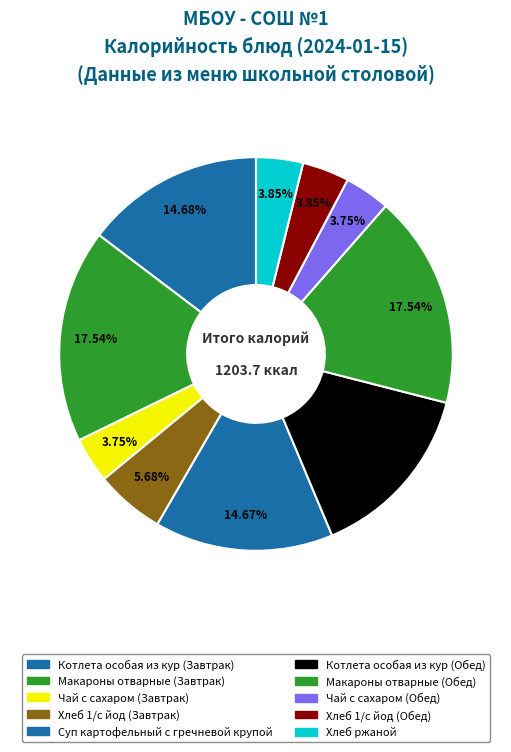

To the nearest percent, what percentage of the pie is Чай с сахаром (Завтрак)?

4%